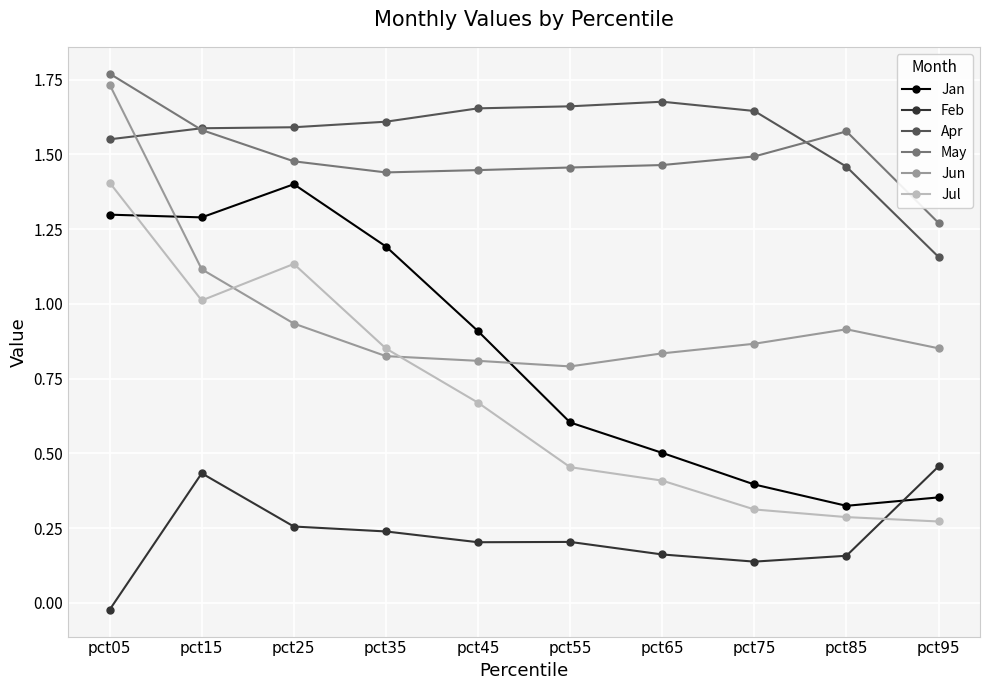

How many positive values does the Feb series have?

9